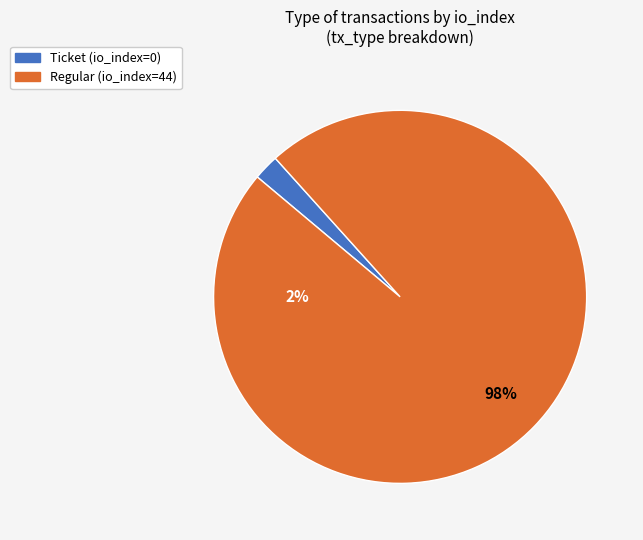

Between Ticket and Regular, which is larger?

Regular